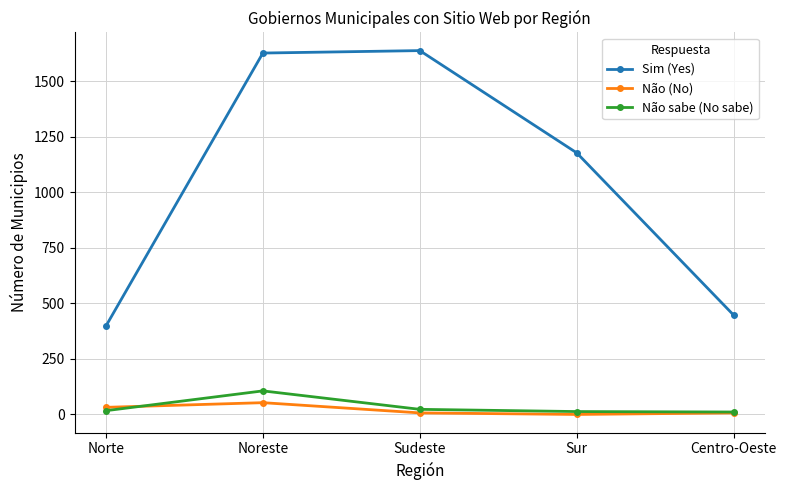

What is the sum of the Não sabe (No sabe) values at Sur and Norte?

30